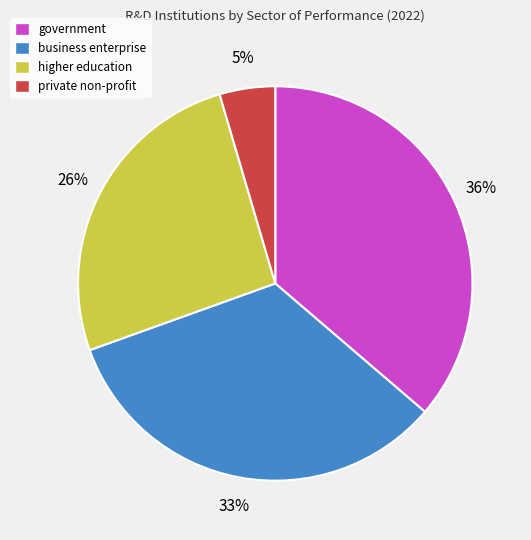

To the nearest percent, what percentage of the pie is private non-profit?

5%